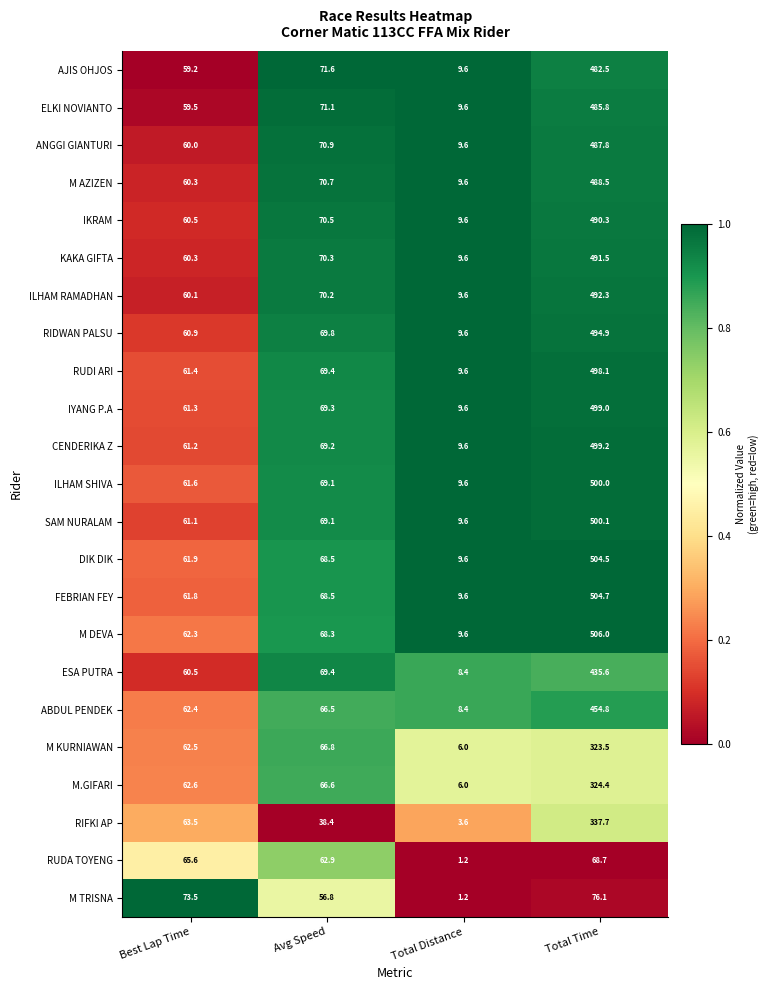

What is the minimum value shown in the chart?

1.2